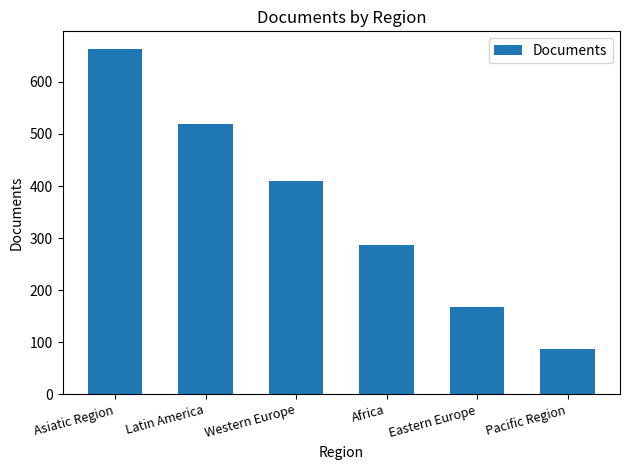

What is the sum of all values?

2134